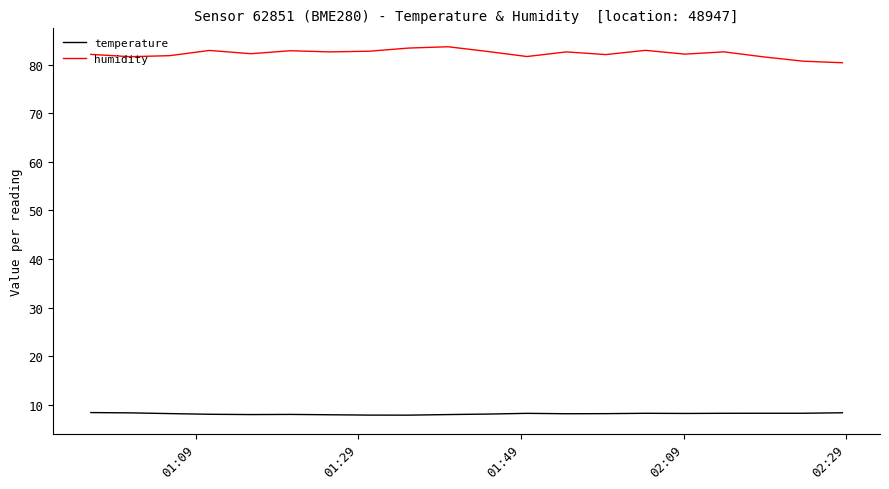

Which series has the largest total across all categories?

humidity